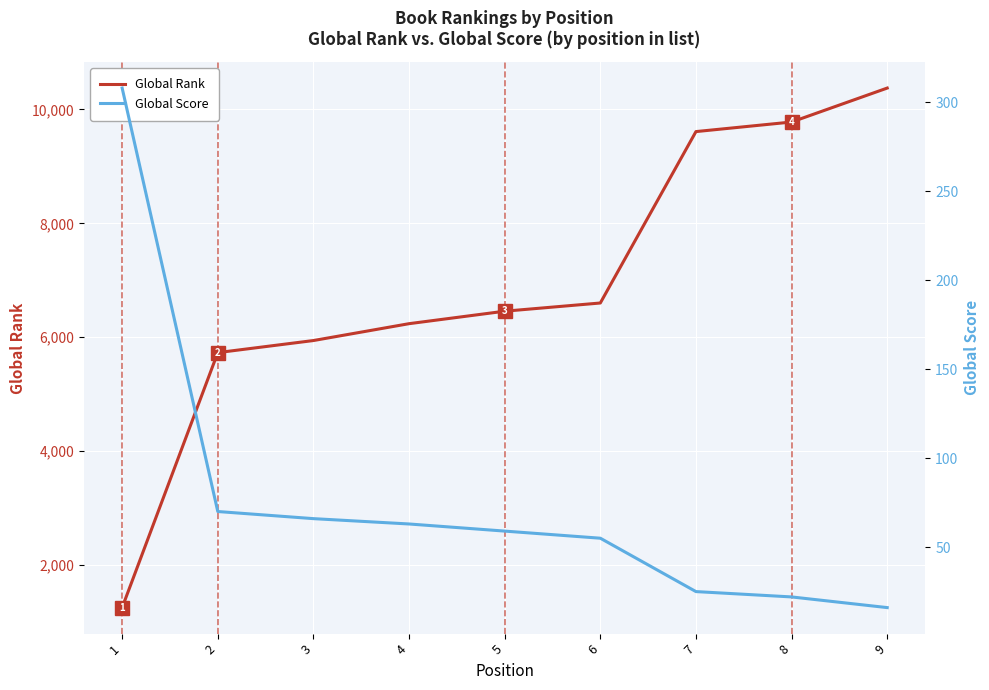

True or false: Global Rank and Global Score cross at least once.

False